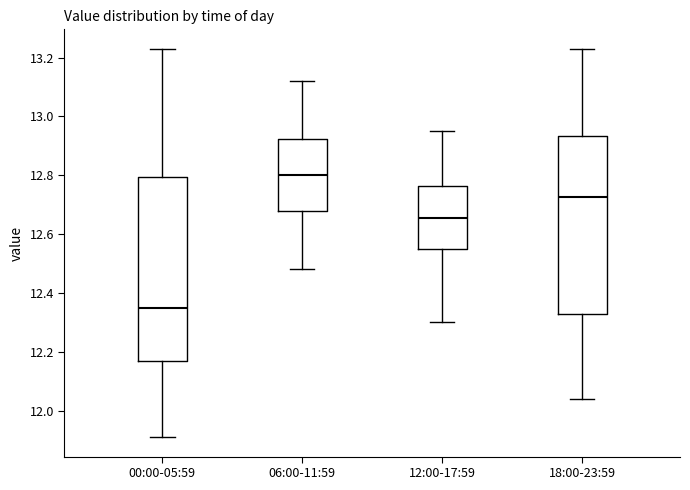

Reading left to right, read every box against the y-axis: the position of its median line, the range the box covers, and the ends of its whiskers. The values are not printed on the chart, so give them approximately, as read against the axis.

00:00-05:59: median 12.36, box 12.16 to 12.80, whiskers 11.92 to 13.24
06:00-11:59: median 12.80, box 12.68 to 12.92, whiskers 12.48 to 13.12
12:00-17:59: median 12.66, box 12.56 to 12.76, whiskers 12.30 to 12.96
18:00-23:59: median 12.72, box 12.34 to 12.94, whiskers 12.04 to 13.24